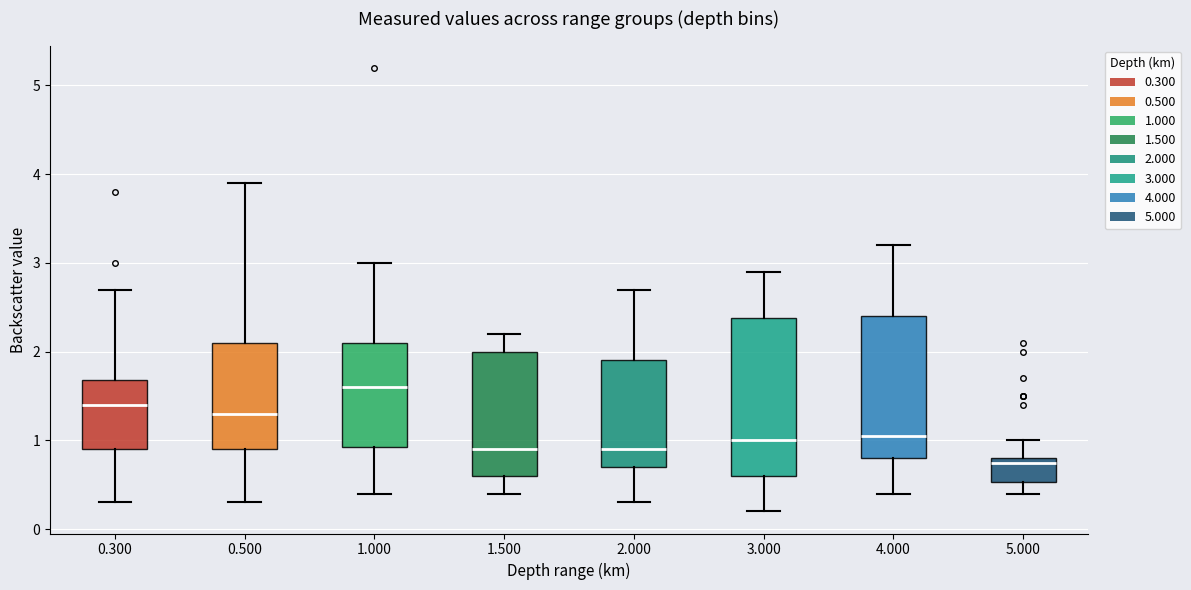

Which box's median line is the lowest?

5.000